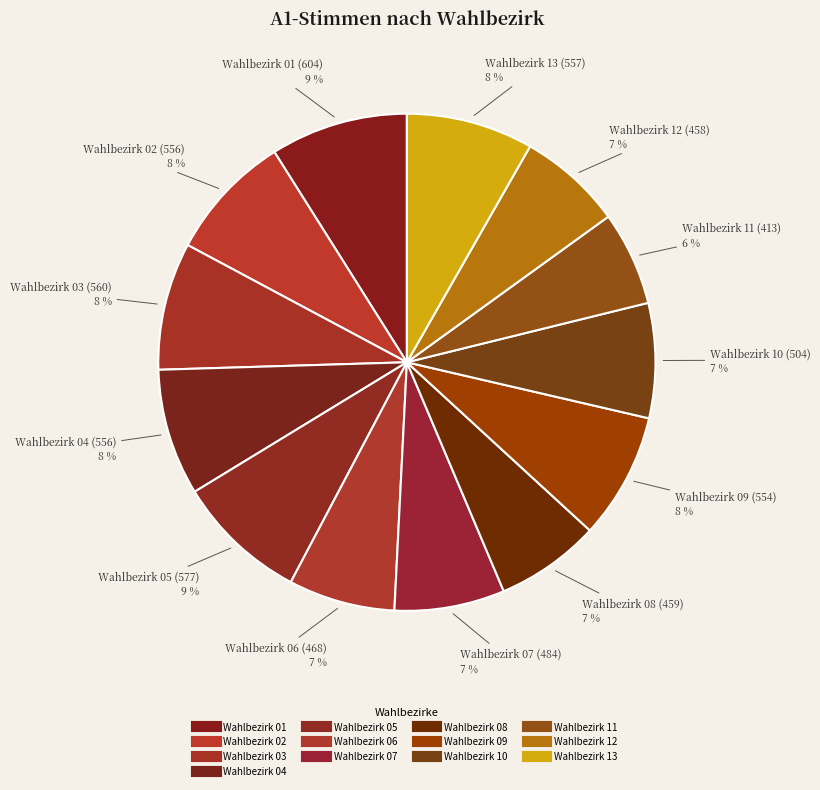

How much of the chart is everything except Wahlbezirk 03?

91.7%